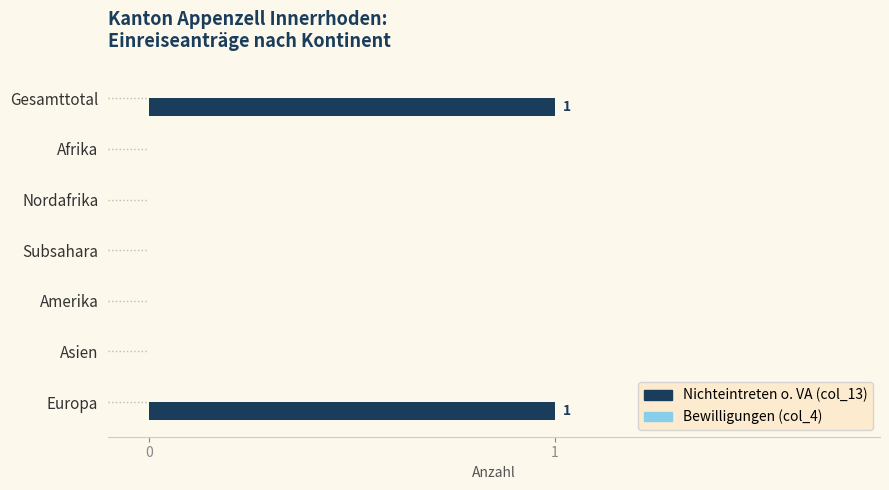

Between Subsahara and Europa, which is larger?

Europa